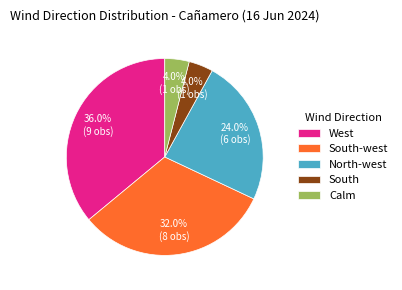

To the nearest percent, what percentage of the pie is Calm?

4%